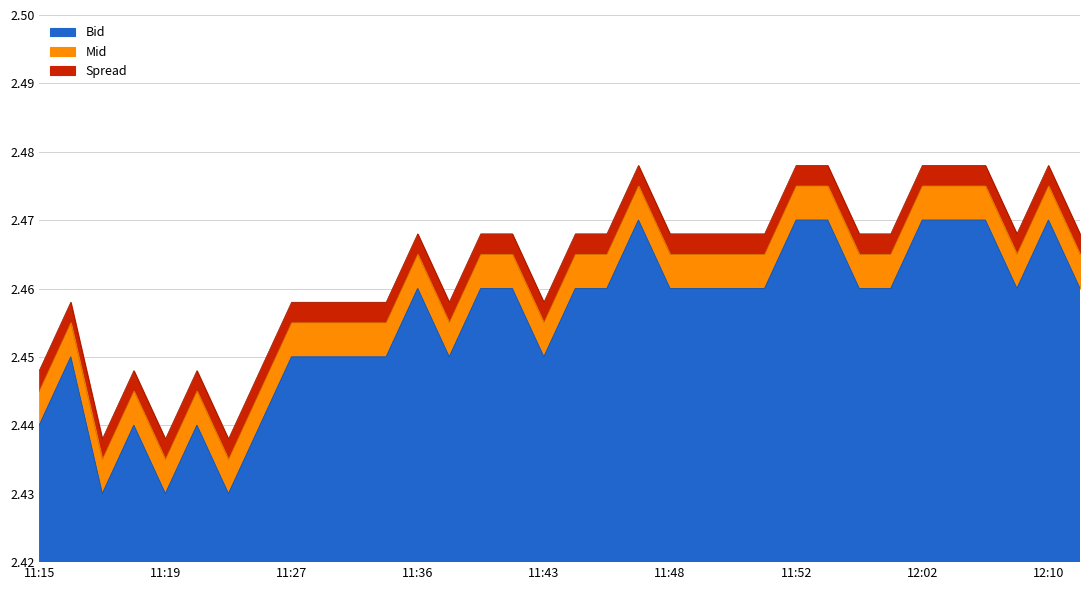

Does the chart have visible grid lines?

Yes